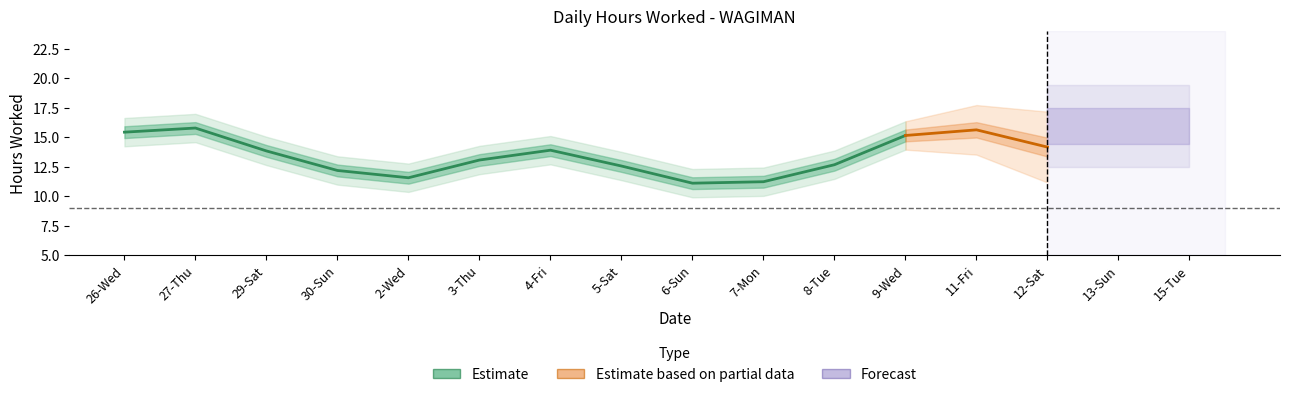

At which label does the data first exceed 14?

26-Wed